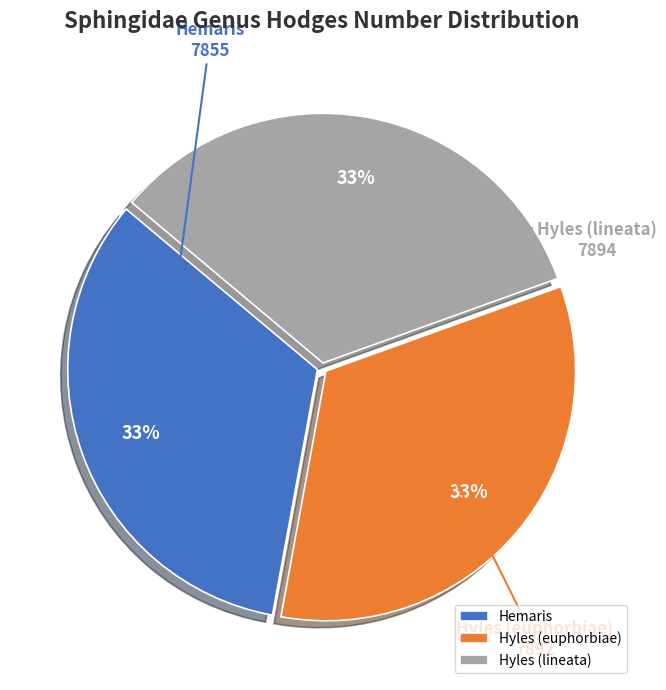

Is it true that Hyles (euphorbiae) is 33% of the pie?

True